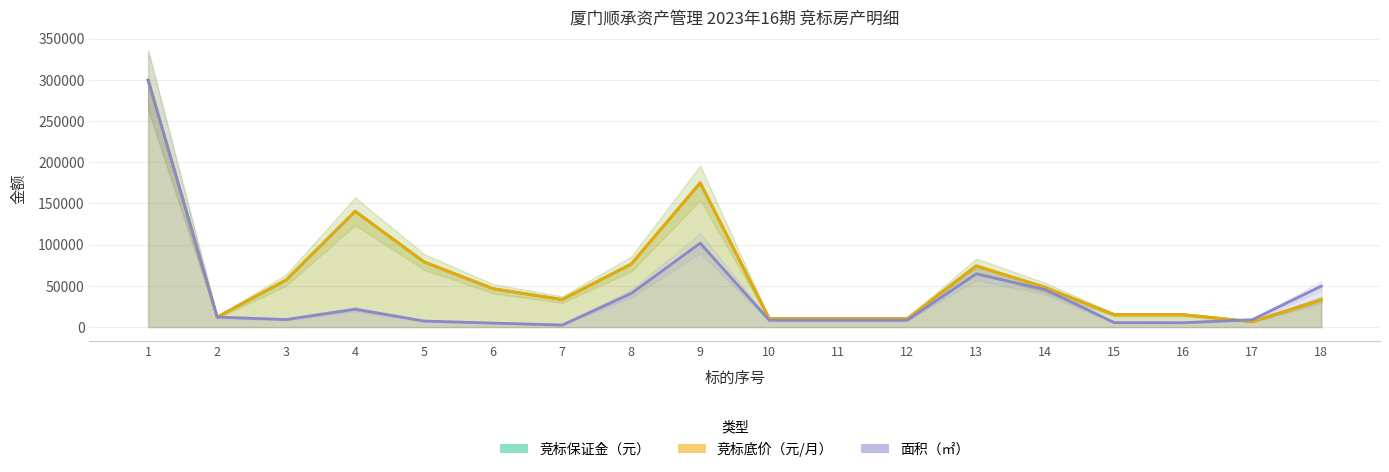

What is the total value across all series at 16?

35266.5